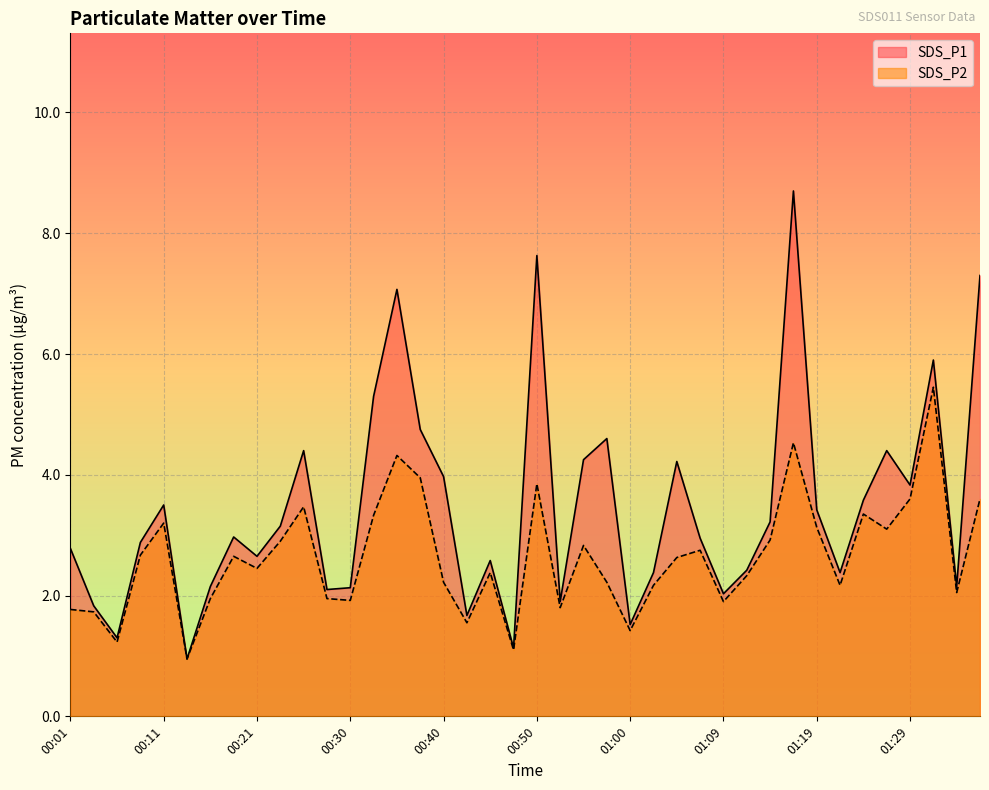

Count the number of data series in this chart.

2